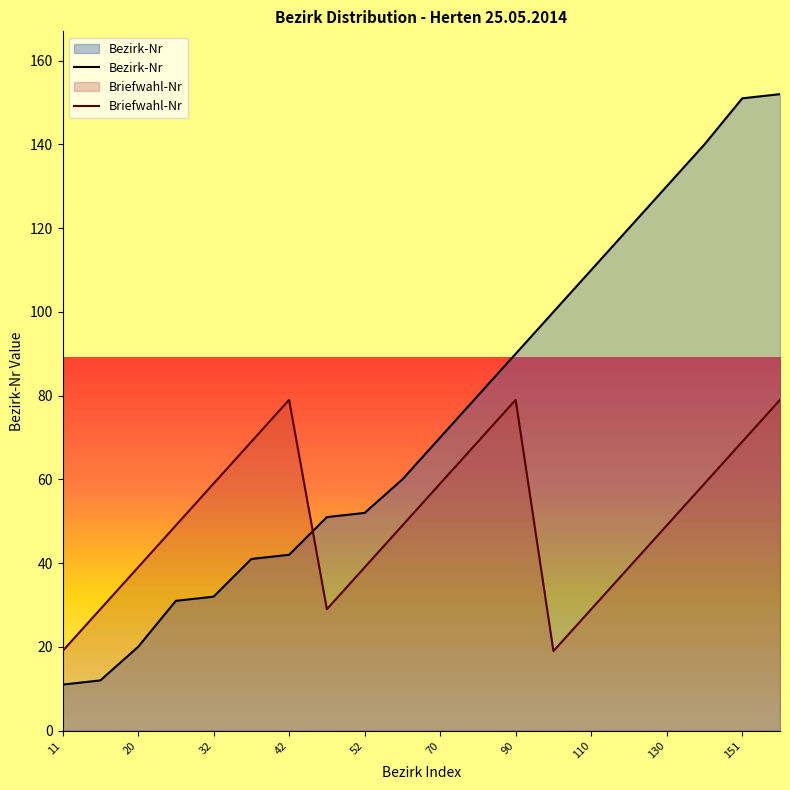

At how many categories does at least one series exceed 37?

18